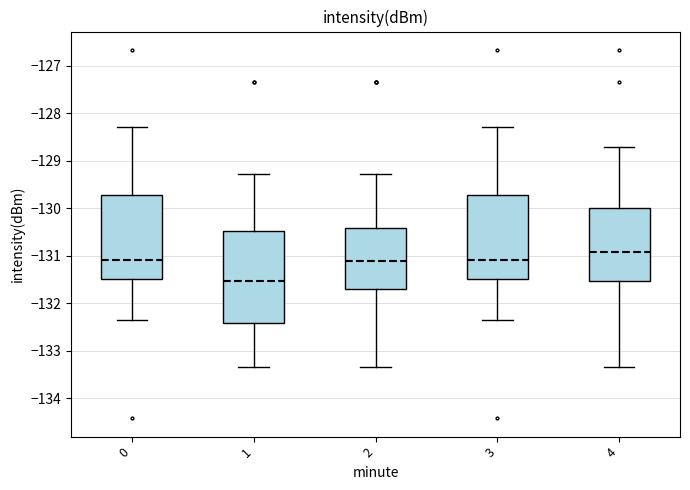

Where is the upper edge of the box at x = 4 on the y-axis? The values are not printed on the chart, so give them approximately, as read against the axis.

-130.0